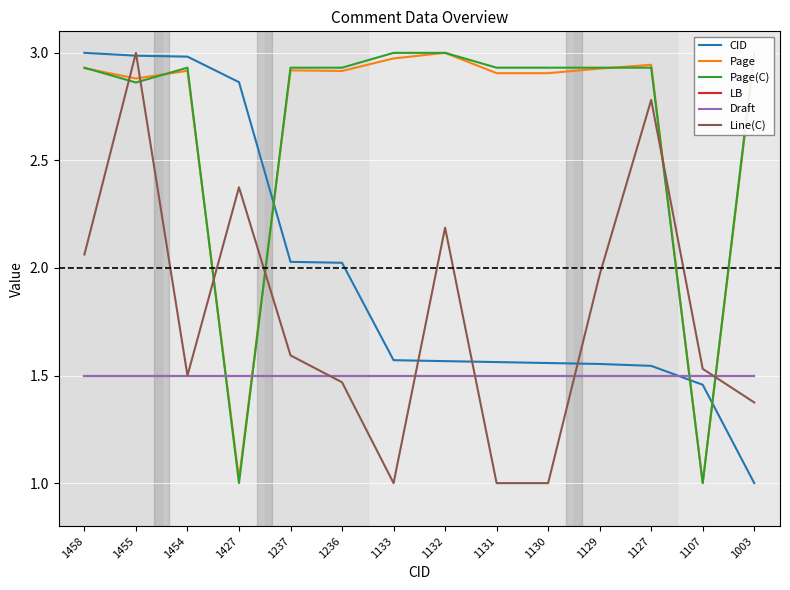

Reading left to right, extract all data points from this chart.

CID: 3.0	3.0	3.0	2.9	2.0	2.0	1.6	1.6	1.6	1.6	1.6	1.5	1.5	1.0
Page: 2.9	2.9	2.9	1.0	2.9	2.9	3.0	3.0	2.9	2.9	2.9	2.9	1.0	3.0
Page(C): 2.9	2.9	2.9	1.0	2.9	2.9	3.0	3.0	2.9	2.9	2.9	2.9	1.0	3.0
LB: 1.5	1.5	1.5	1.5	1.5	1.5	1.5	1.5	1.5	1.5	1.5	1.5	1.5	1.5
Draft: 1.5	1.5	1.5	1.5	1.5	1.5	1.5	1.5	1.5	1.5	1.5	1.5	1.5	1.5
Line(C): 2.1	3.0	1.5	2.4	1.6	1.5	1.0	2.2	1.0	1.0	2.0	2.8	1.5	1.4